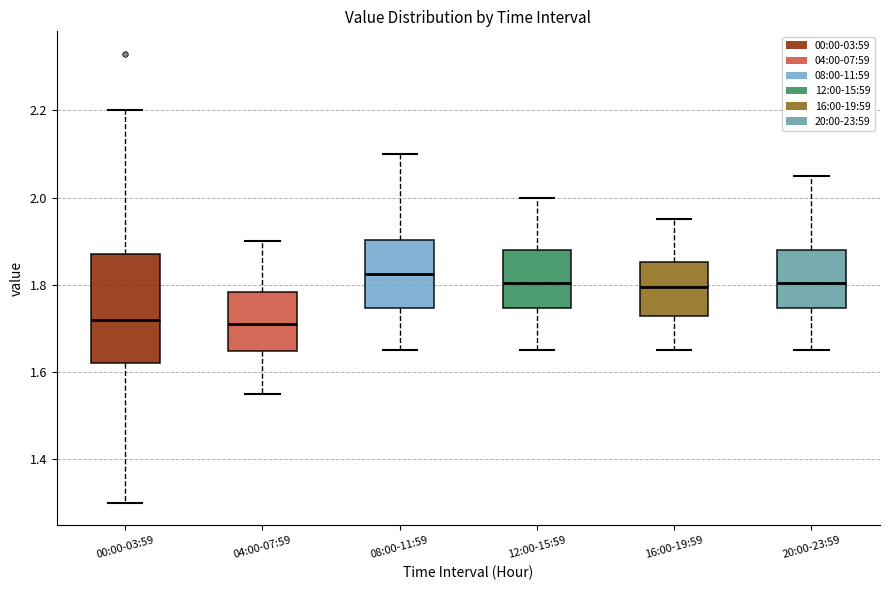

Where does the median line of the box for 04:00-07:59 sit on the y-axis? The values are not printed on the chart, so give them approximately, as read against the axis.

1.72